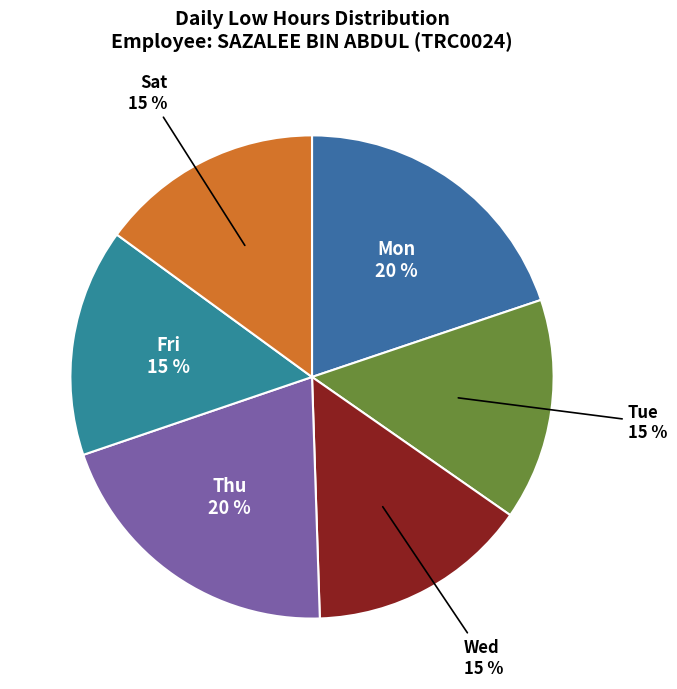

Combined, do Fri and Tue account for over 50%?

No